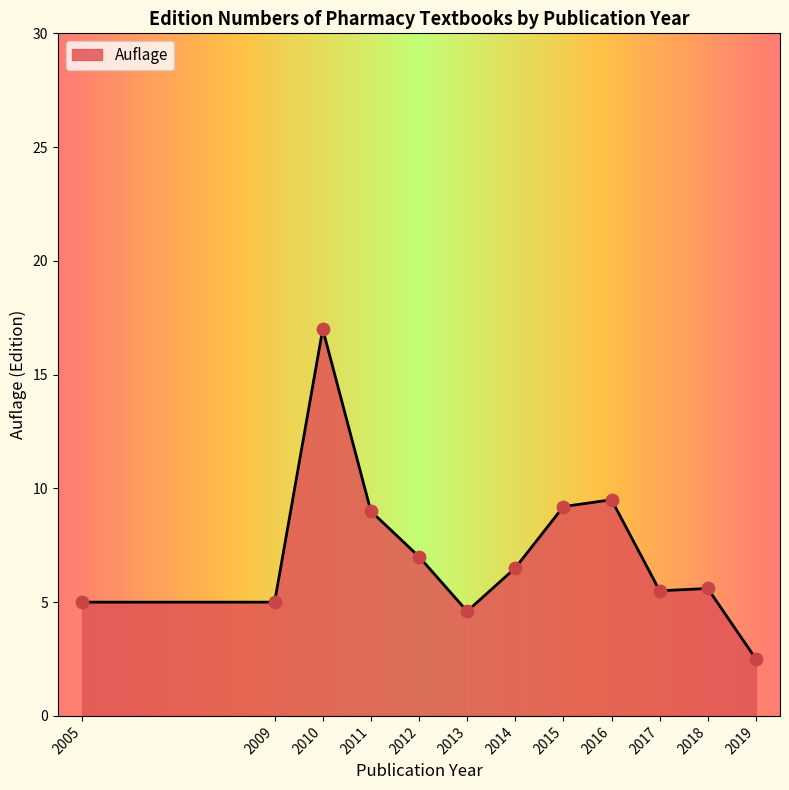

What is the highest value of the Auflage series?

16.9